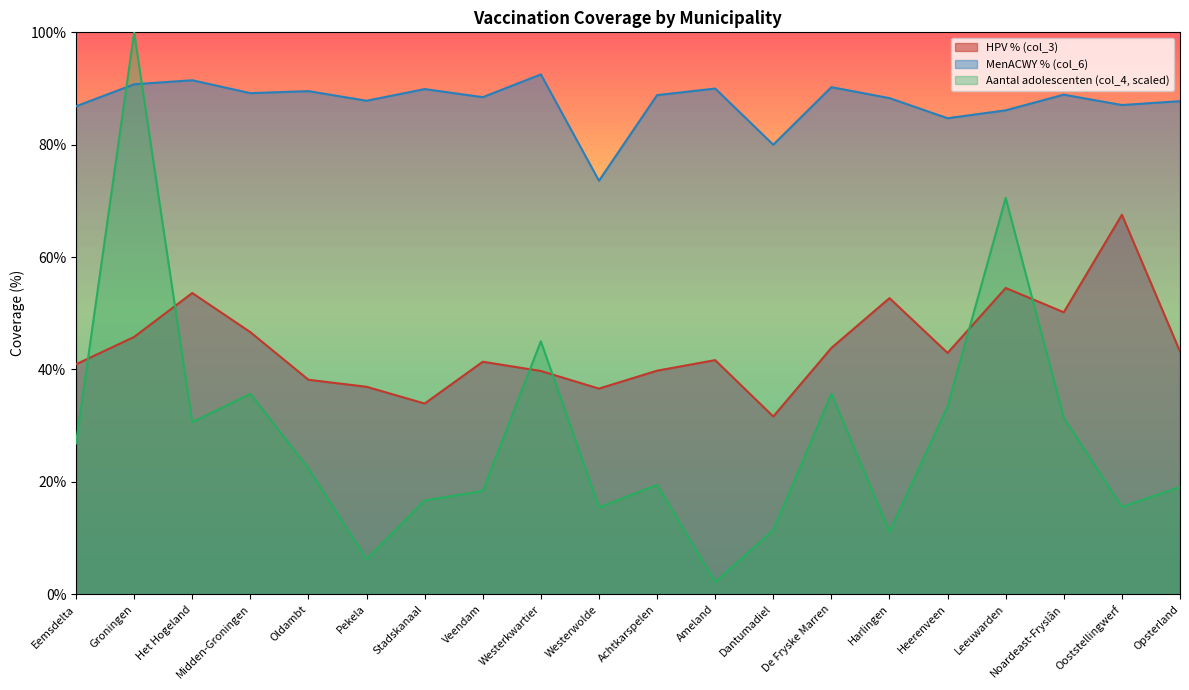

What position from the right is Leeuwarden?

4